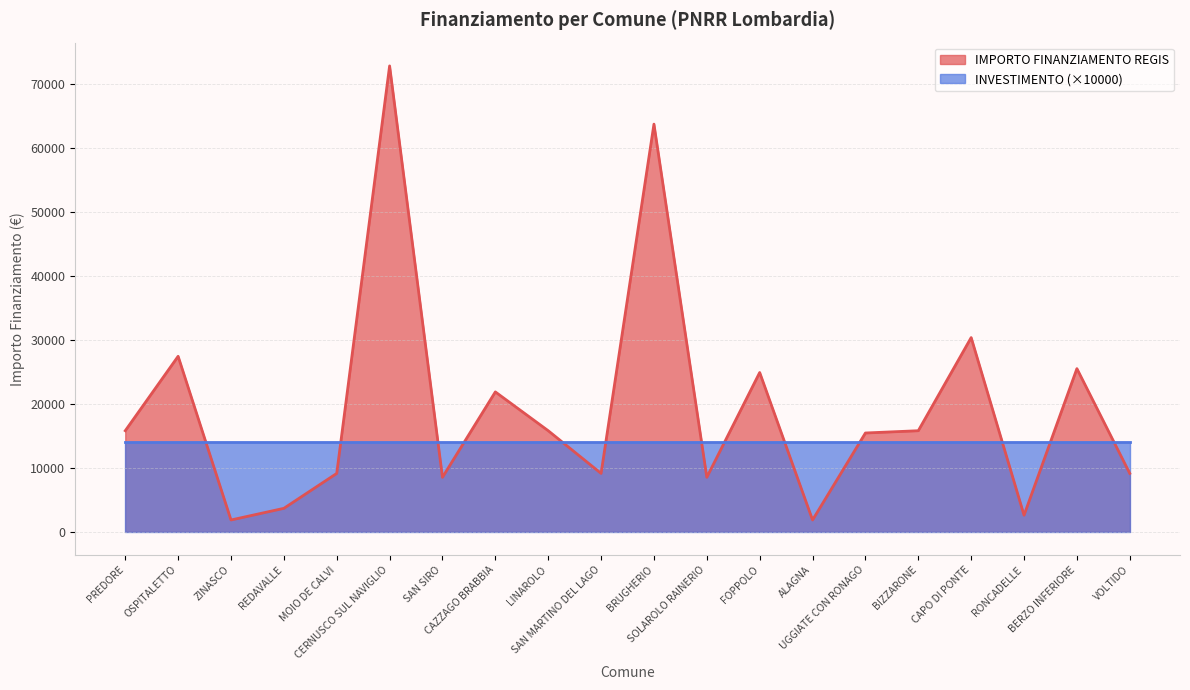

Does the chart display data point markers on the line(s)?

No